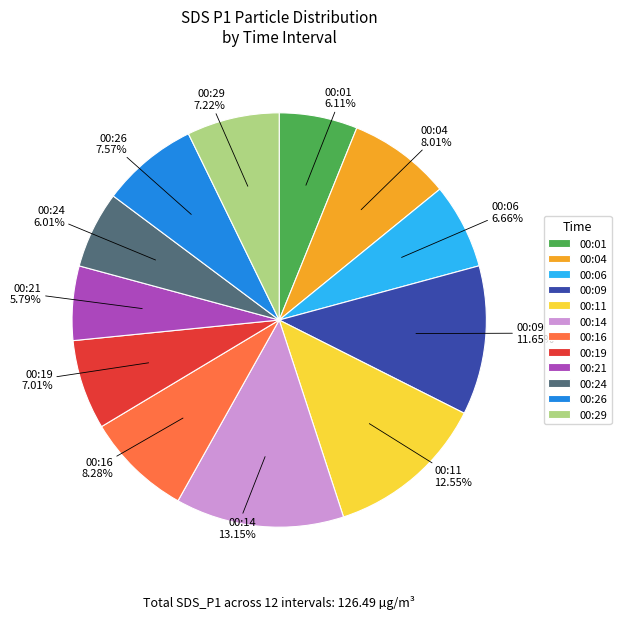

Approximately how many times larger is the value at 00:26 compared to 00:24?

1.3